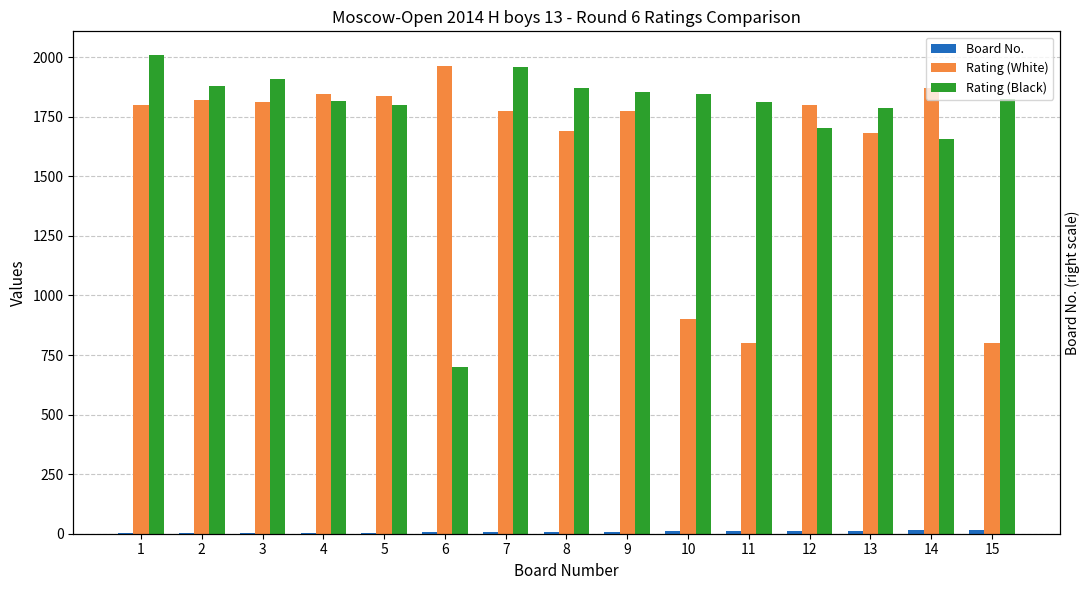

How many values in the Board No. series exceed 8?

7